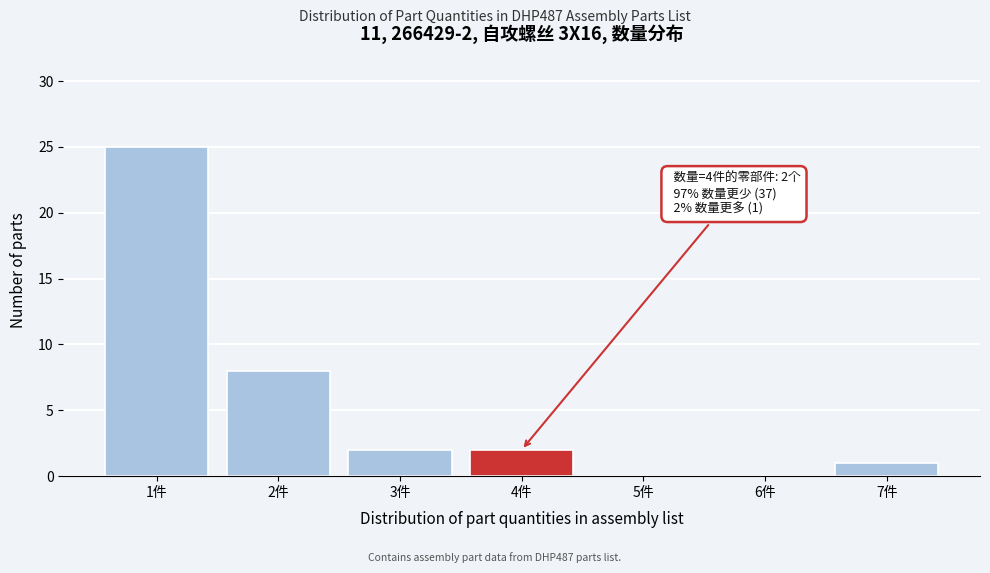

Over which range of the x-axis is the bar tallest?

0.5 to 1.5